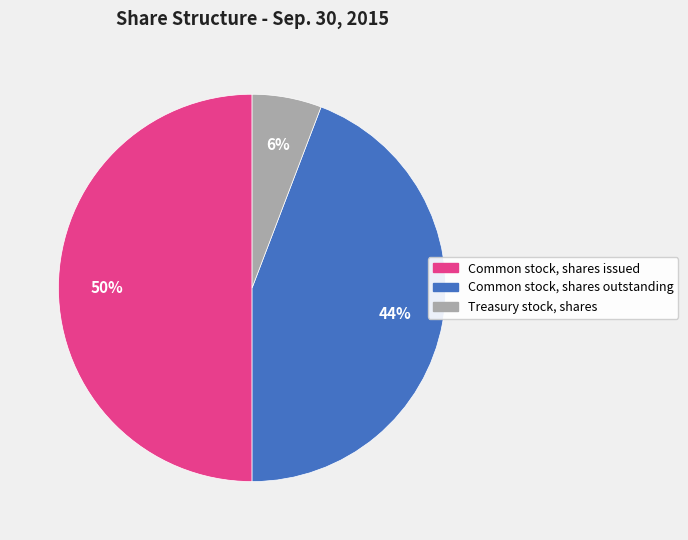

What percentage is the Common stock, shares outstanding slice, to the nearest percent?

44%